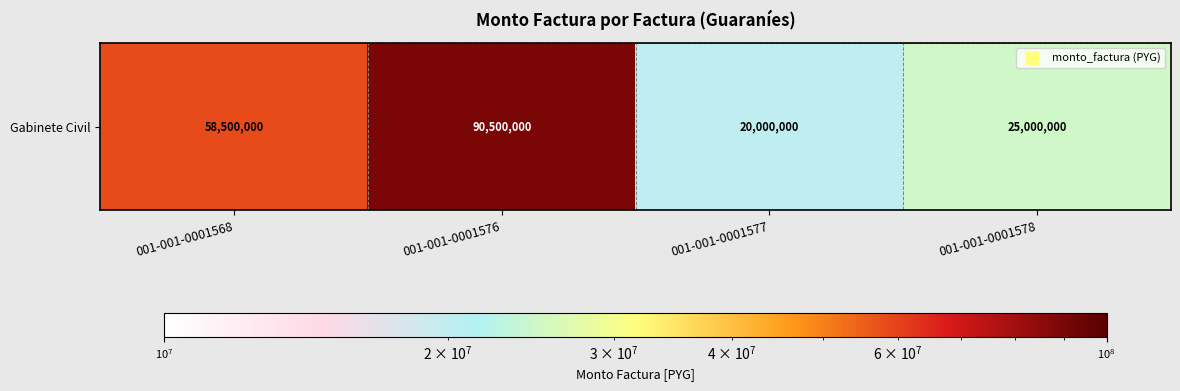

What is the sum of the values at 001-001-0001577 and 001-001-0001578?

45000000